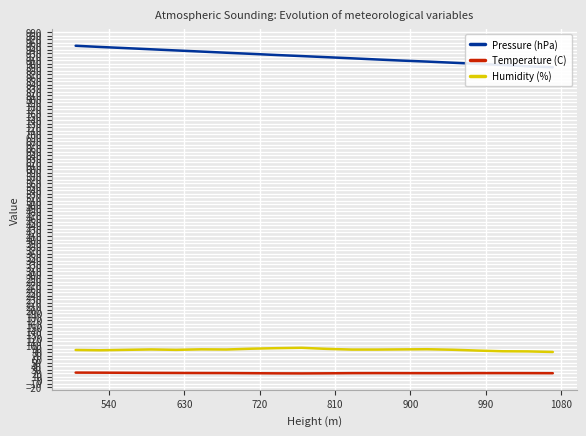

What is the highest value of the Humidity (%) series?

92.0